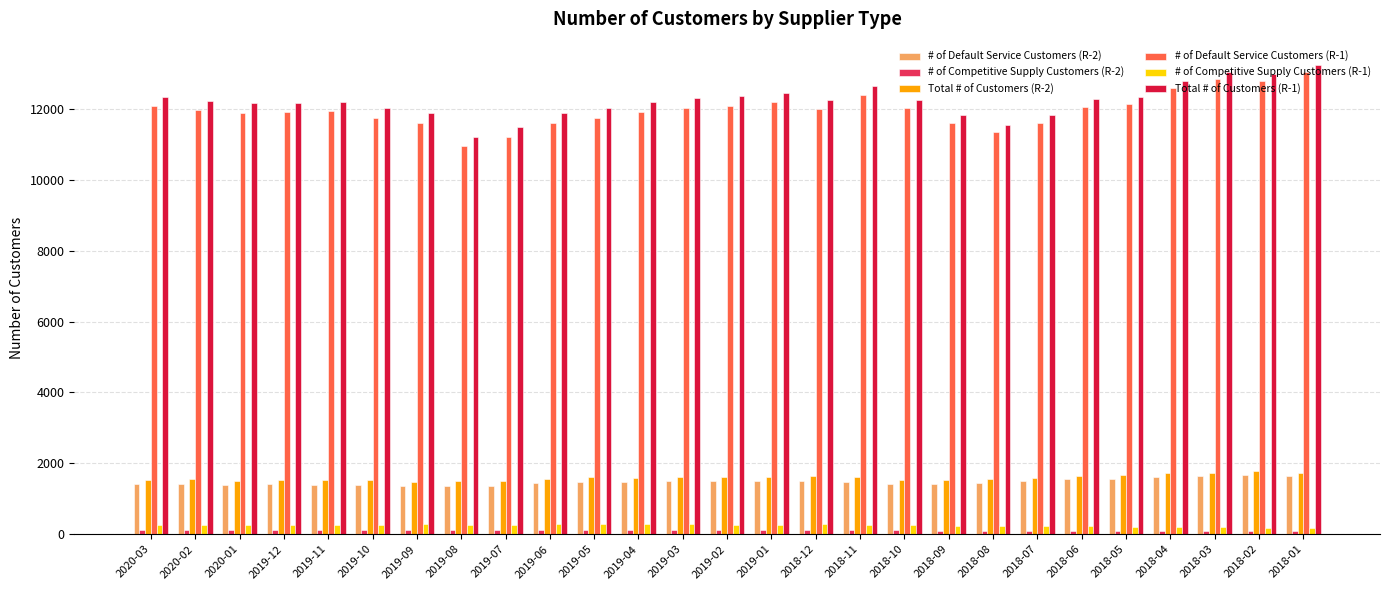

Which series has the largest total across all categories?

Total # of Customers (R-1)